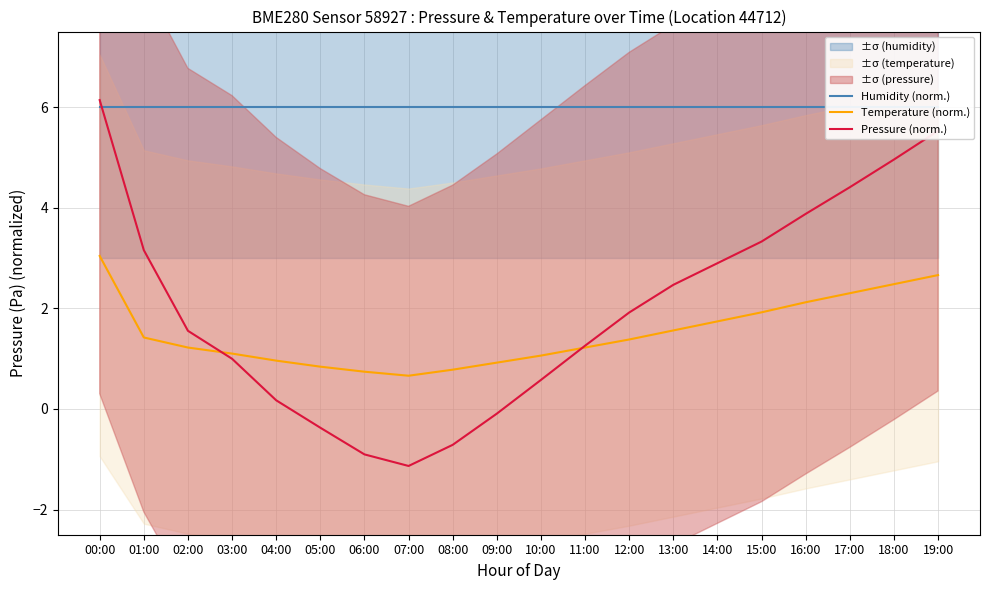

Rank the categories by Humidity (norm.) value from highest to lowest.

00:00, 01:00, 02:00, 03:00, 04:00, 05:00, 06:00, 07:00, 08:00, 09:00, 10:00, 11:00, 12:00, 13:00, 14:00, 15:00, 16:00, 17:00, 18:00, 19:00